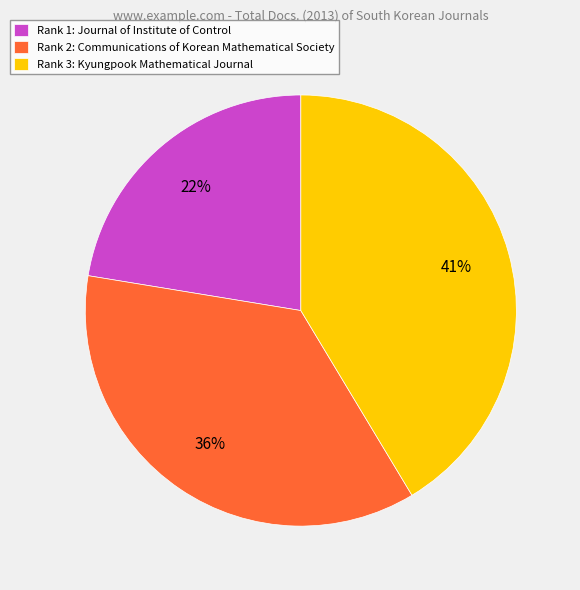

Rank the categories by value from lowest to highest.

Rank 1: Journal of Institute of Control, Rank 2: Communications of Korean Mathematical Society, Rank 3: Kyungpook Mathematical Journal